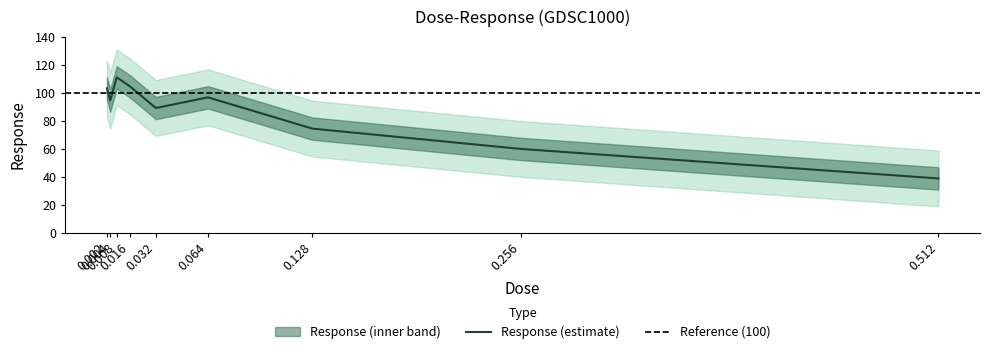

What is the ratio of the value at 0.004 to the value at 0.512?

2.4